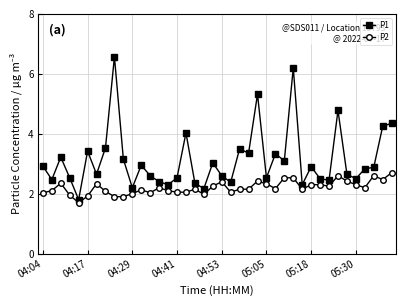

List the series in order of their peak value, highest first.

P1, P2